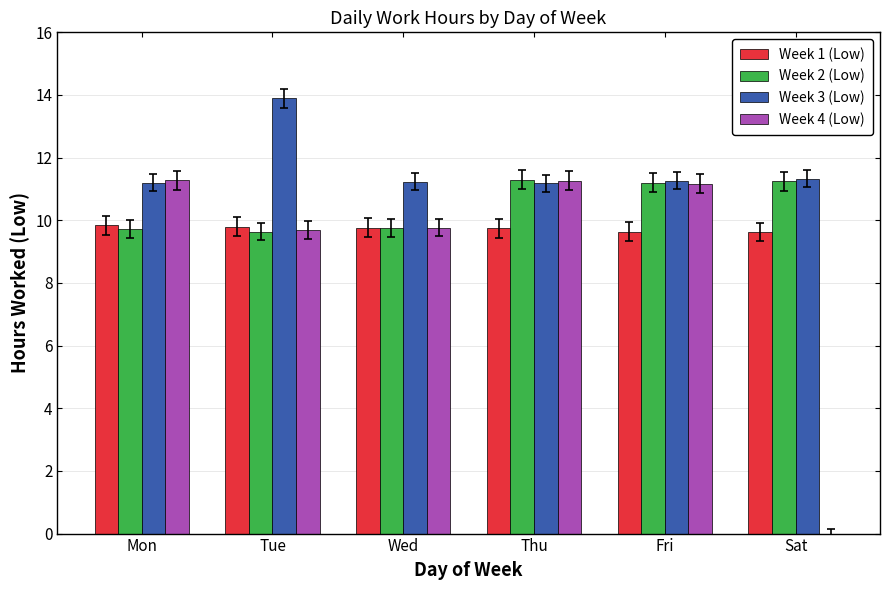

Which series has the largest total across all categories?

Week 3 (Low)